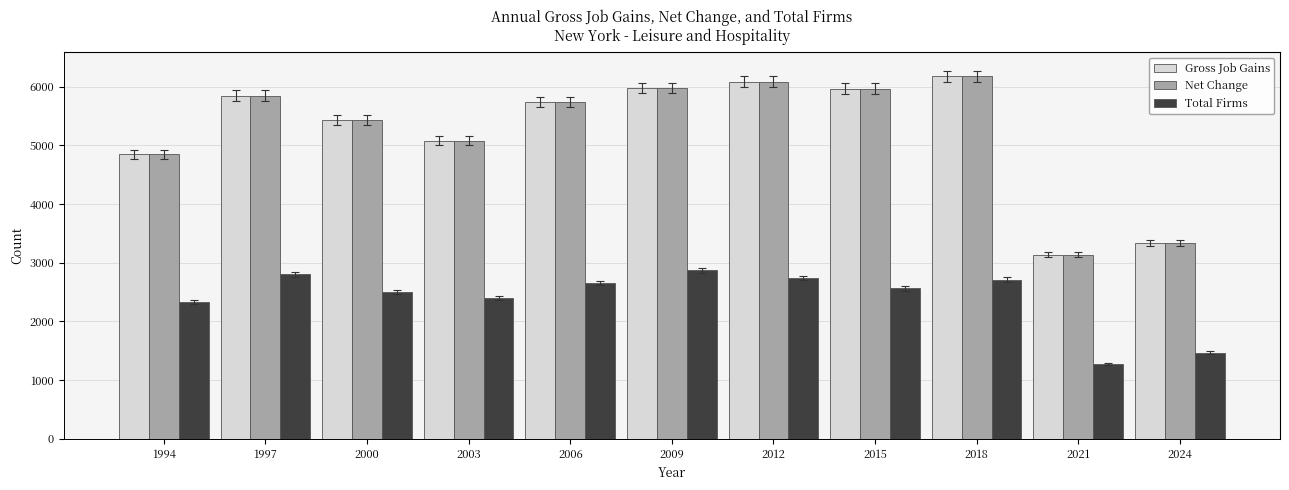

What is the highest value of the Net Change series?

6177